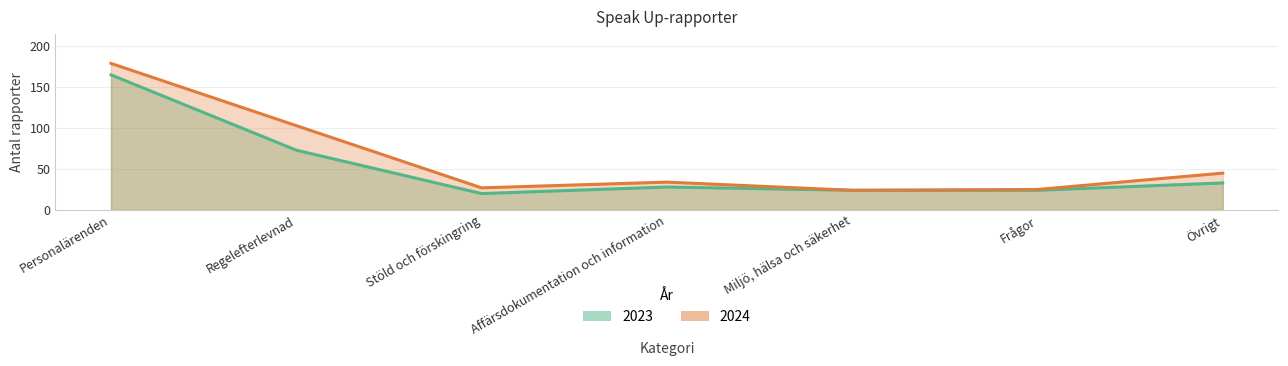

What is the greatest value displayed?

179